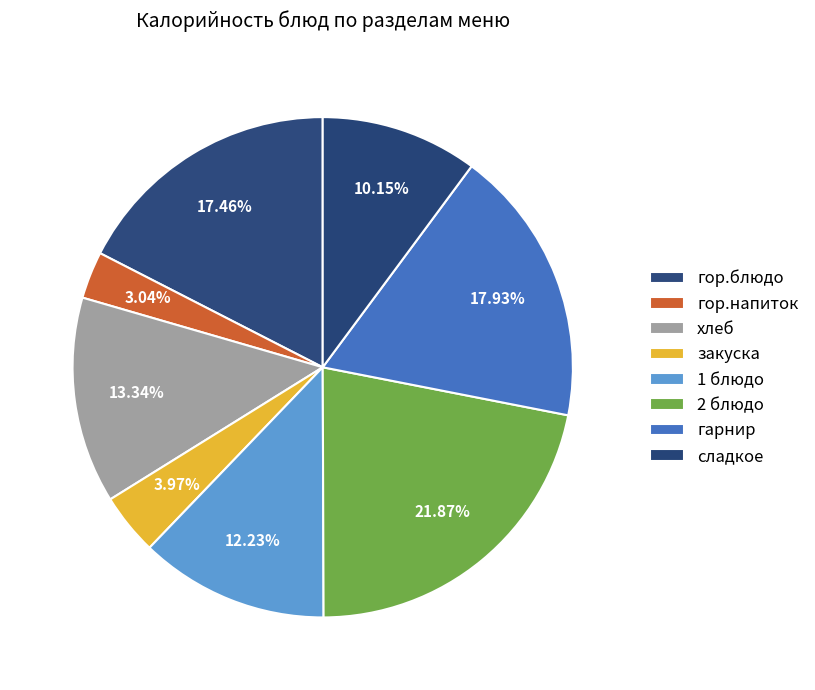

To the nearest percent, what percentage of the pie is закуска?

4%